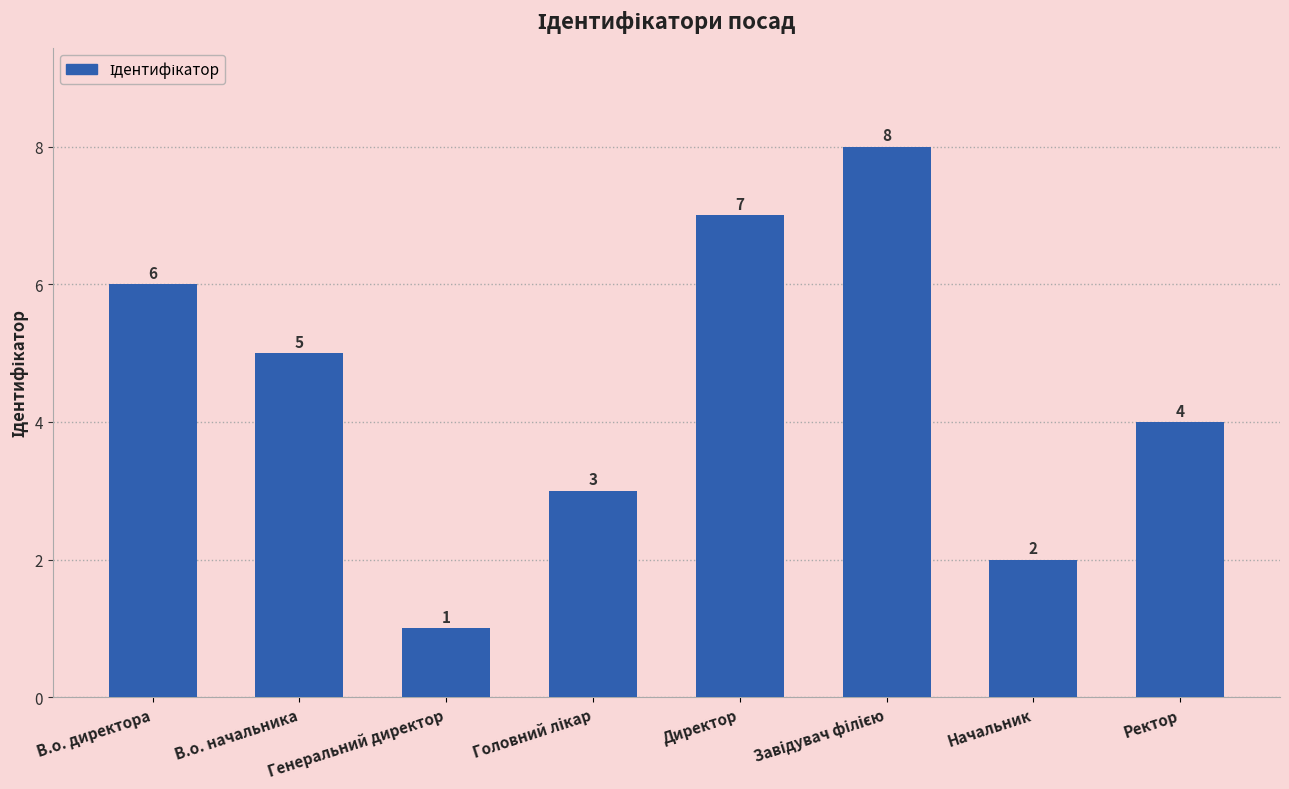

What is the ratio of the value at Ректор to the value at В.о. директора?

0.7